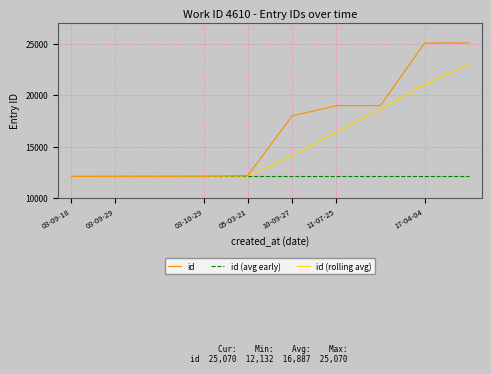

Rank the series by their maximum value, from highest to lowest.

id, id (rolling avg), id (avg early)